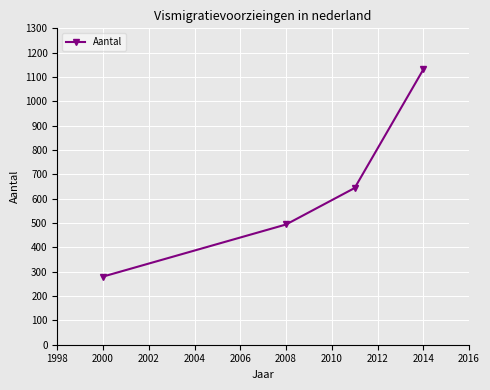

What is the minimum value shown in the chart?

280